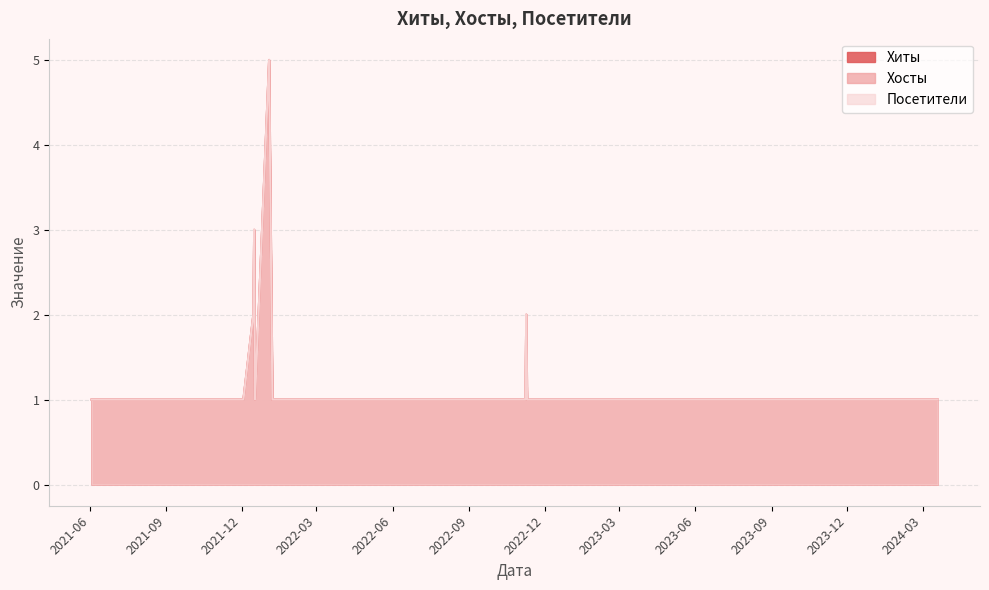

Reading left to right, list all the values displayed in this chart.

Хиты: 1	1	1	1	1	1	2	1	1	1	5	1	3	2	1	1	1	1	1	1
Хосты: 1	1	1	1	1	1	2	1	1	1	5	1	3	2	1	1	1	1	1	1
Посетители: 1	1	1	1	1	1	2	1	1	1	5	1	3	2	1	1	1	1	1	1